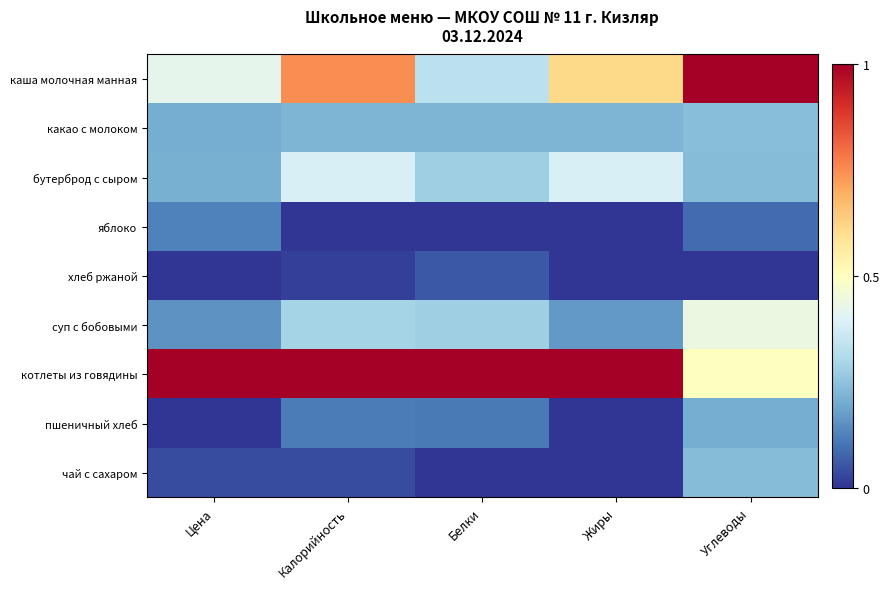

Reading right to left, extract all data points from this chart.

каша молочная манная: Углеводы=1.0	Жиры=0.6	Белки=0.3	Калорийность=0.7	Цена=0.4
какао с молоком: Углеводы=0.2	Жиры=0.2	Белки=0.2	Калорийность=0.2	Цена=0.2
бутерброд с сыром: Углеводы=0.2	Жиры=0.4	Белки=0.3	Калорийность=0.4	Цена=0.2
яблоко: Углеводы=0.1	Жиры=0.0	Белки=0.0	Калорийность=0.0	Цена=0.1
хлеб ржаной: Углеводы=0.0	Жиры=0.0	Белки=0.1	Калорийность=0.0	Цена=0.0
суп с бобовыми: Углеводы=0.4	Жиры=0.2	Белки=0.3	Калорийность=0.3	Цена=0.2
котлеты из говядины: Углеводы=0.5	Жиры=1.0	Белки=1.0	Калорийность=1.0	Цена=1.0
пшеничный хлеб: Углеводы=0.2	Жиры=0.0	Белки=0.1	Калорийность=0.1	Цена=0.0
чай с сахаром: Углеводы=0.2	Жиры=0.0	Белки=0.0	Калорийность=0.0	Цена=0.0